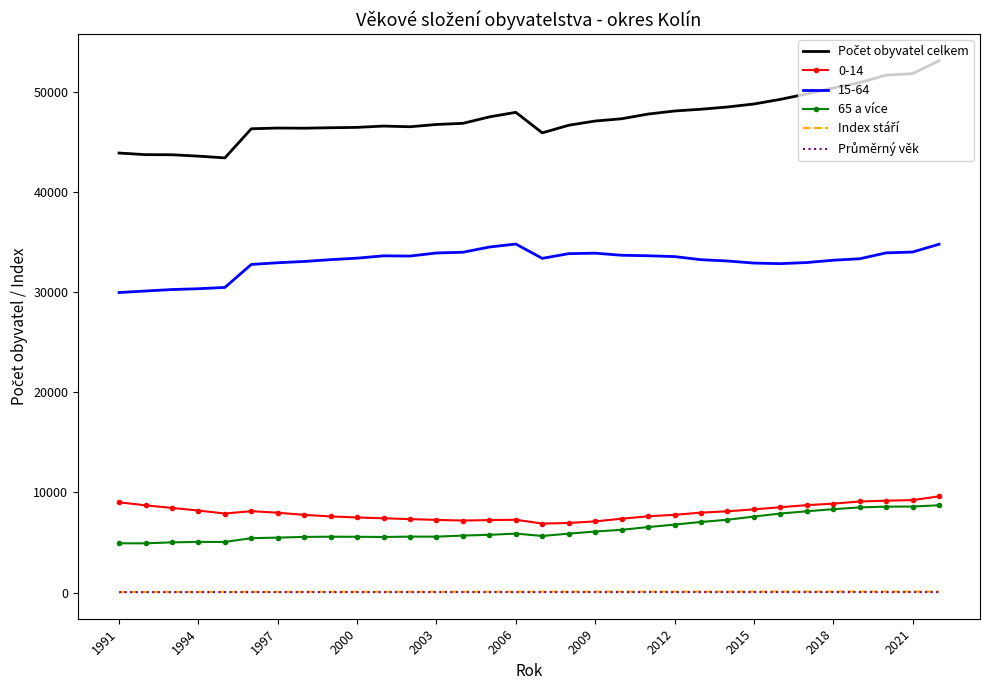

What is the highest value of the 65 a více series?

8716.0